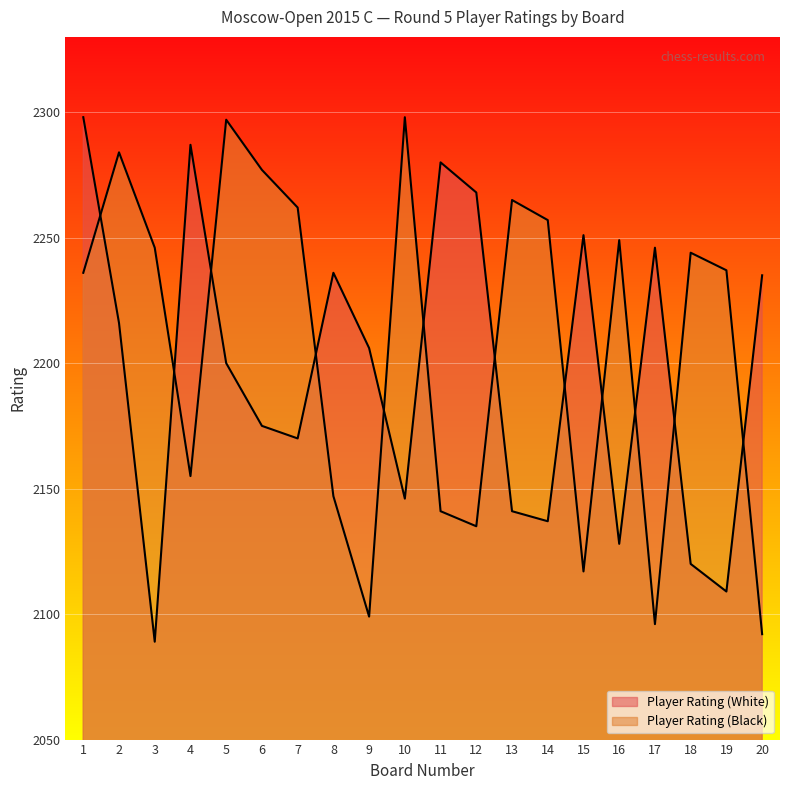

At which label does Player Rating (White) reach its peak?

1